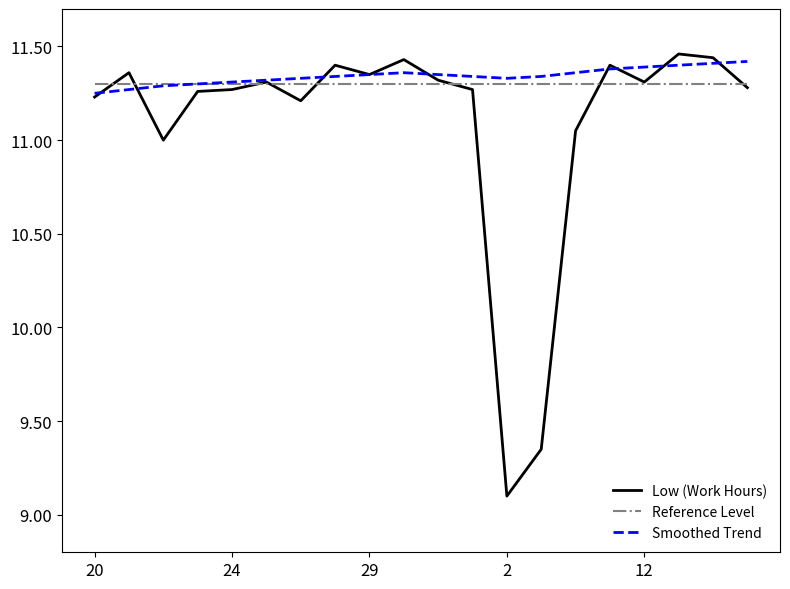

How many Smoothed Trend values are between 11 and 12?

20